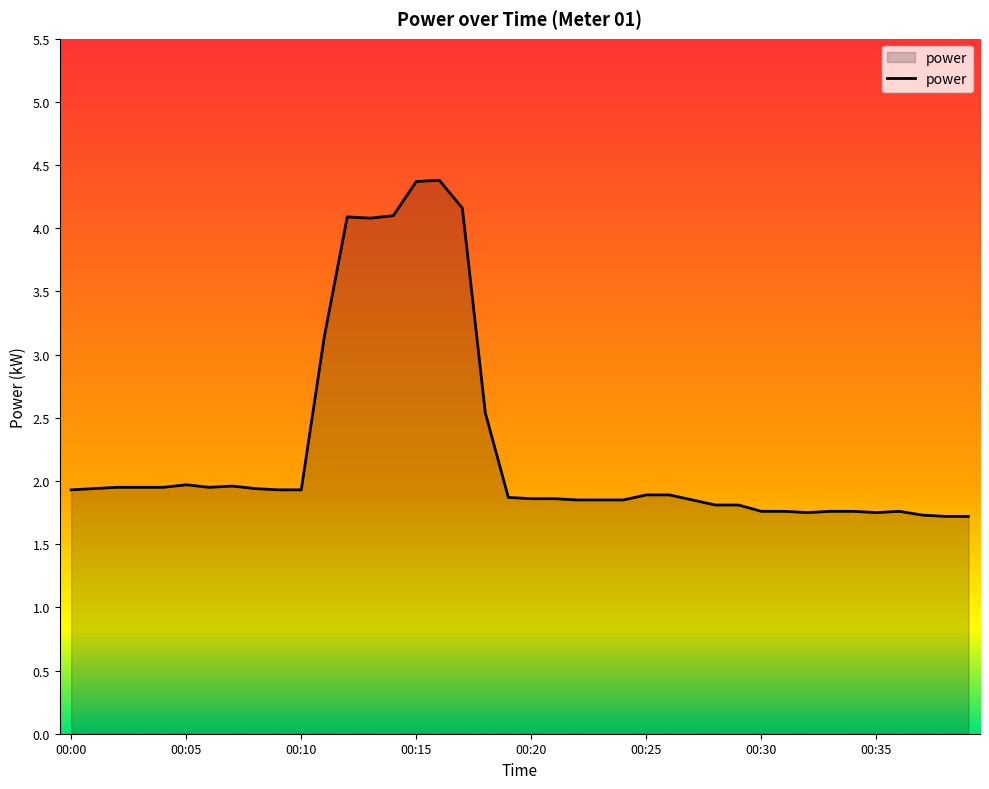

What is the minimum value shown in the chart?

1.7